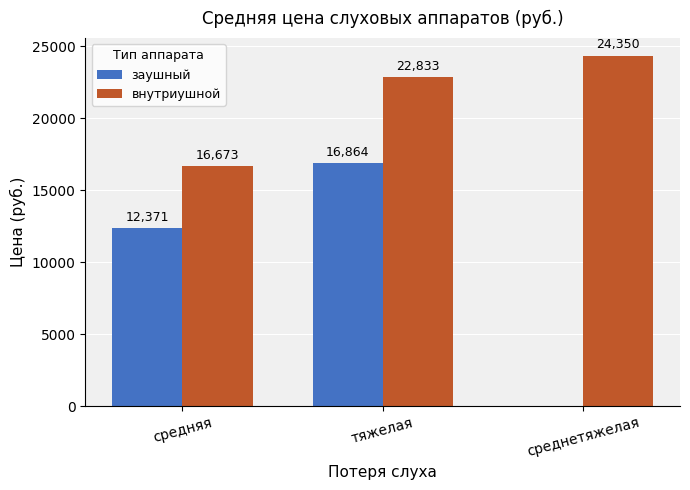

Is the value of внутриушной at тяжелая greater than the value of заушный at средняя?

Yes